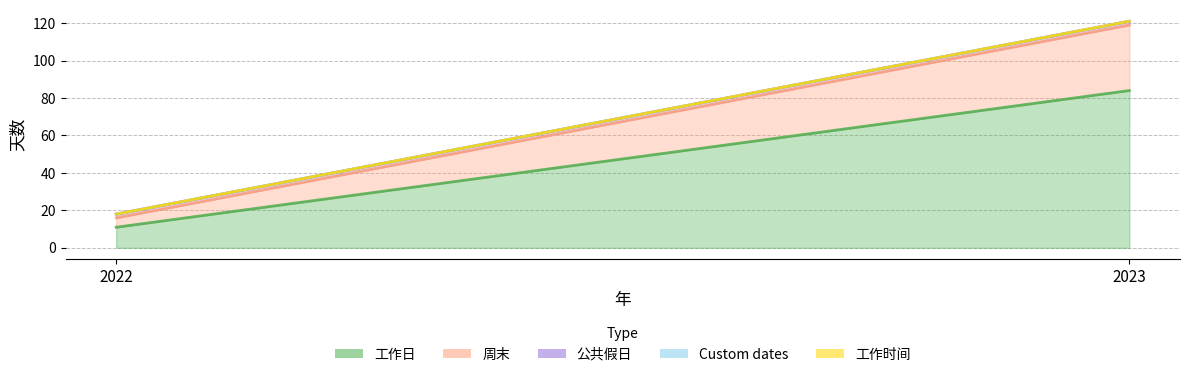

How many lines are shown in the chart?

5